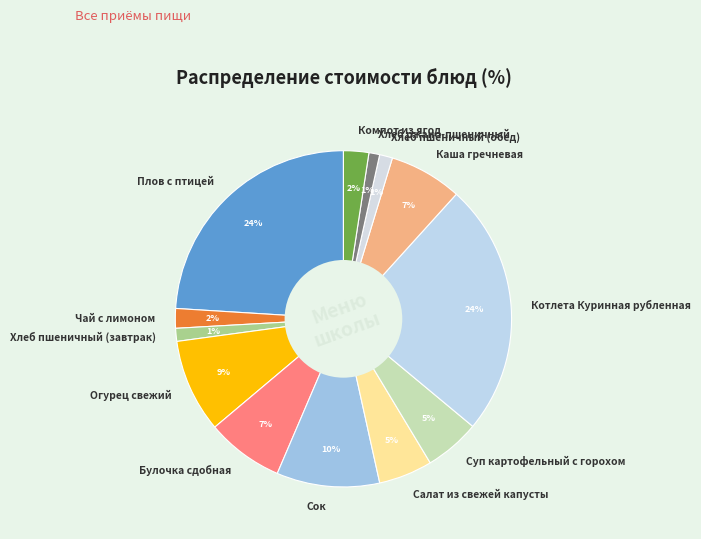

Between Сок and Каша гречневая, which is larger?

Сок